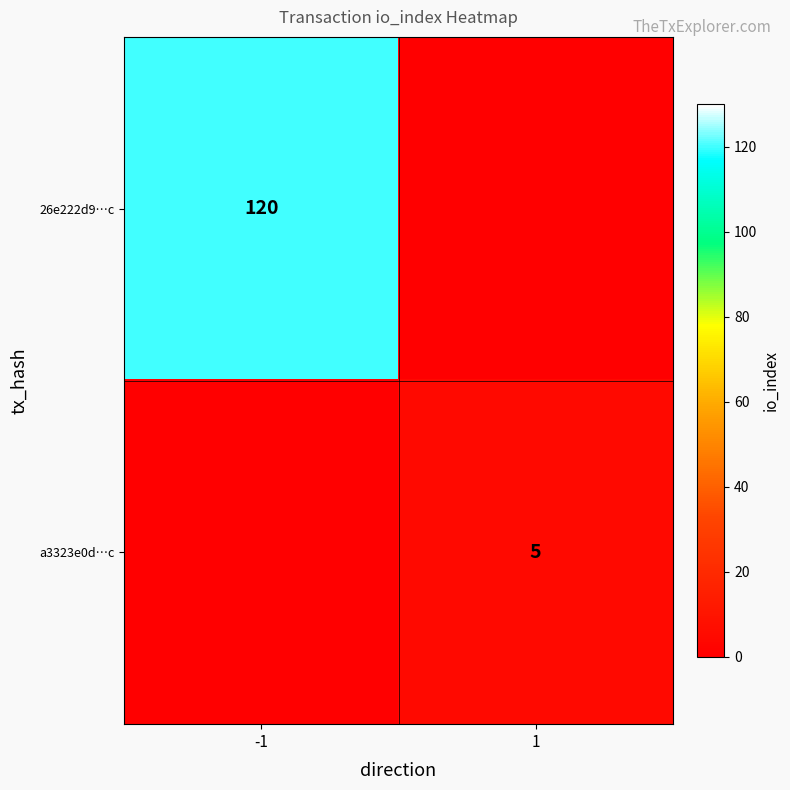

Which label corresponds to the largest value in the chart?

-1